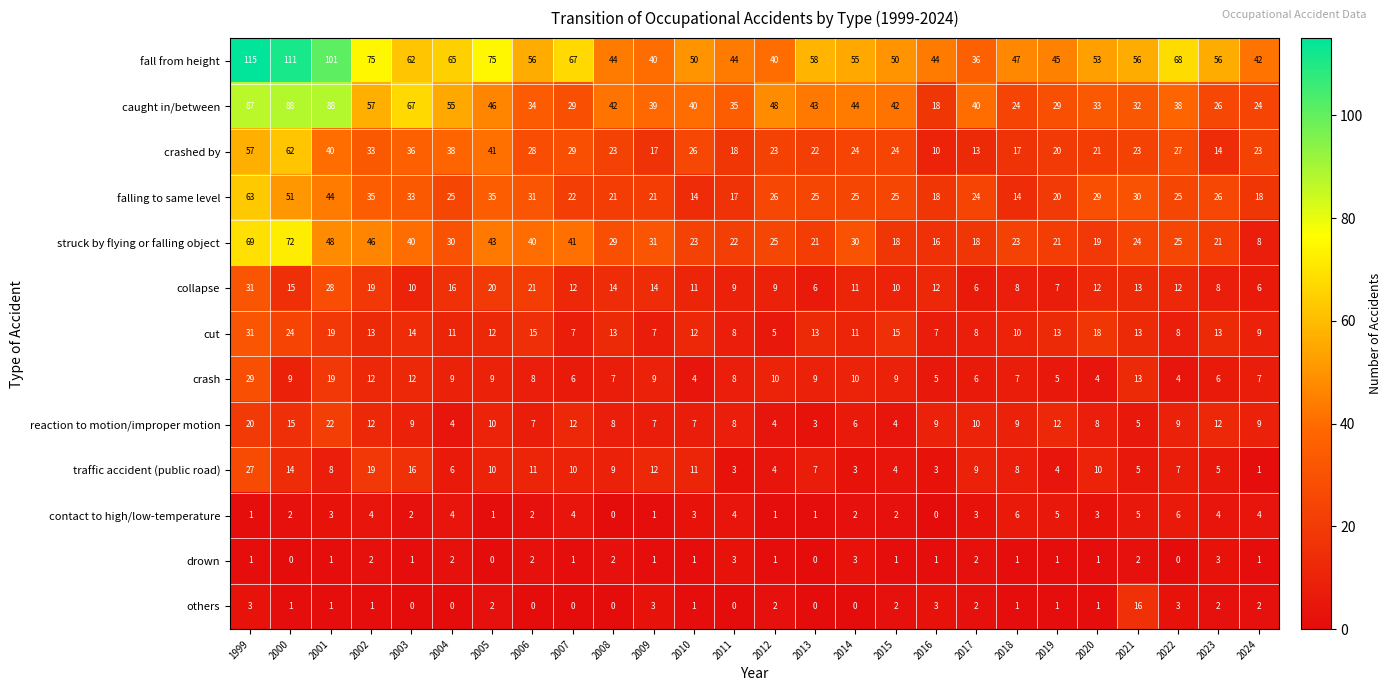

What is the sum of the reaction to motion/improper motion values at 2003 and 2002?

21